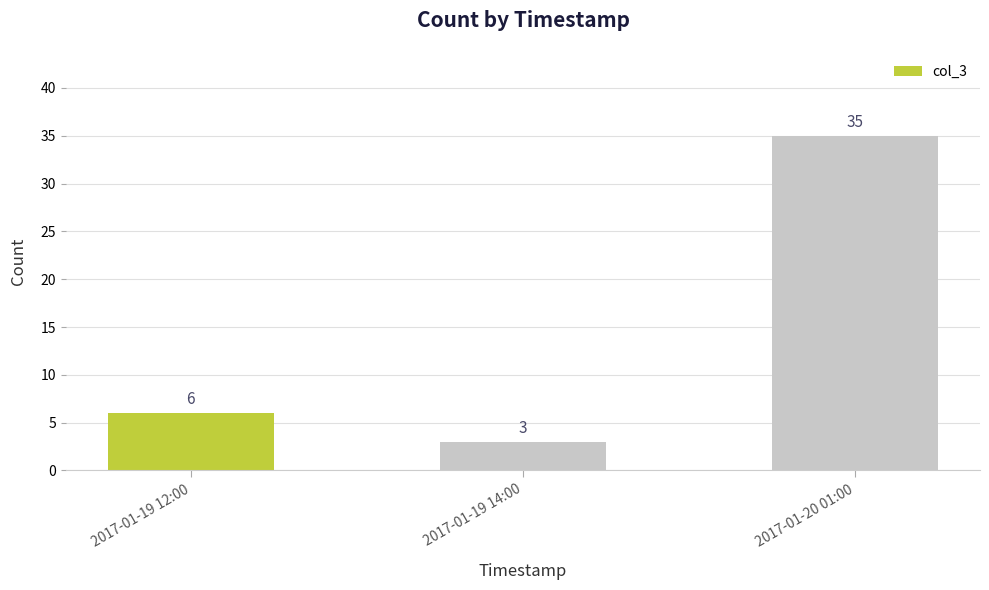

Where is the data nearest to the value 19?

2017-01-19 12:00